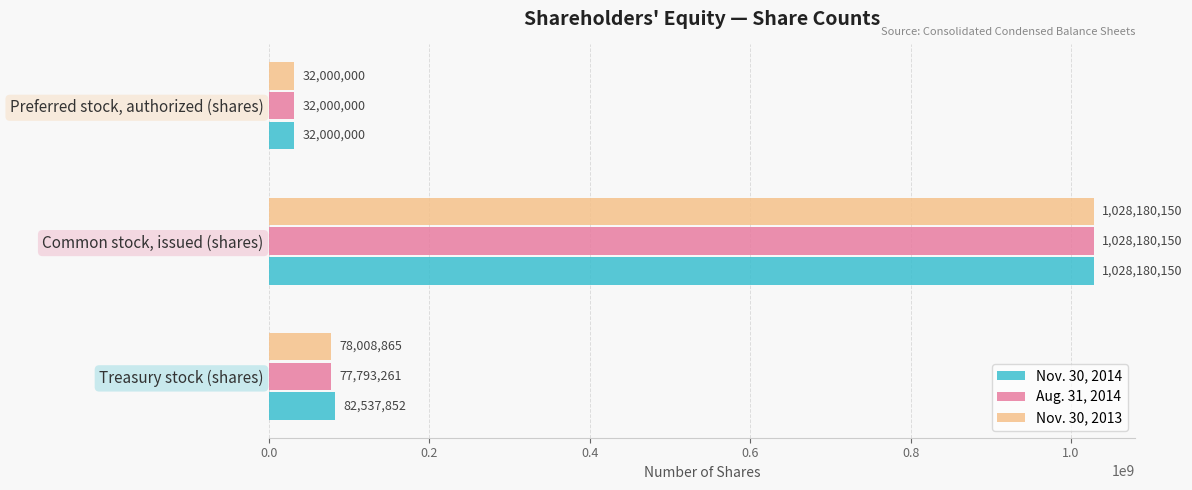

List the labels in order of Nov. 30, 2013 value, smallest first.

Preferred stock, authorized (shares), Treasury stock (shares), Common stock, issued (shares)